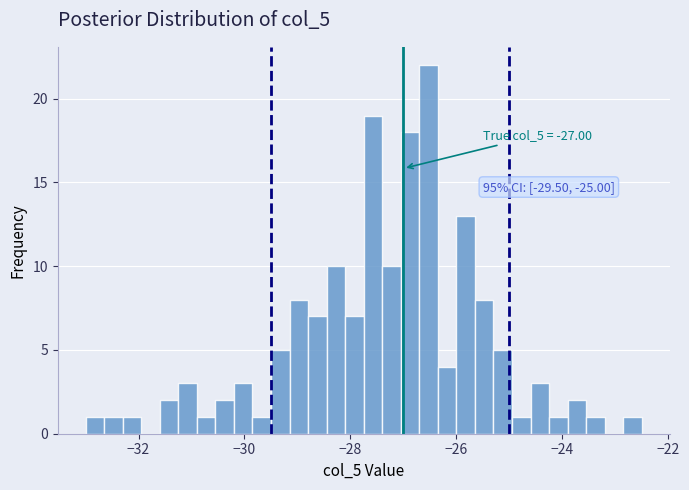

Around what value on the x-axis is the tallest bar? Give the approximate position of its centre, as read against the axis.

-26.6